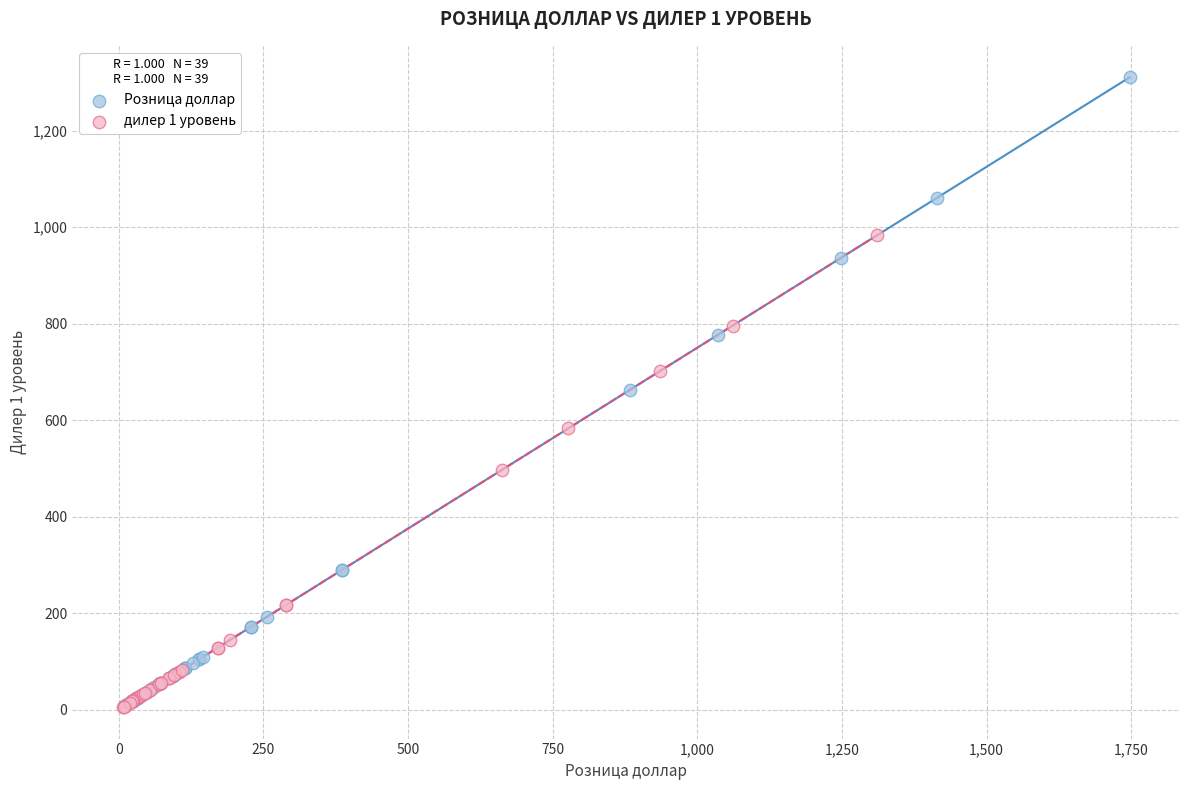

Which series reaches the maximum Y coordinate?

Розница доллар